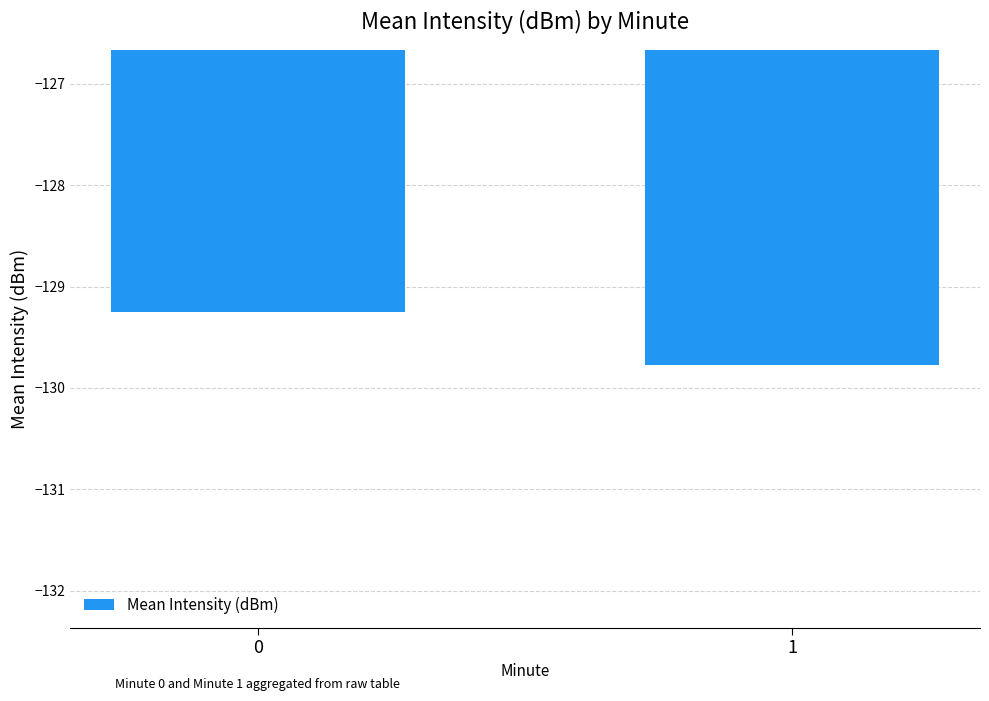

What is the value of the 2nd bar from the left?

-129.8